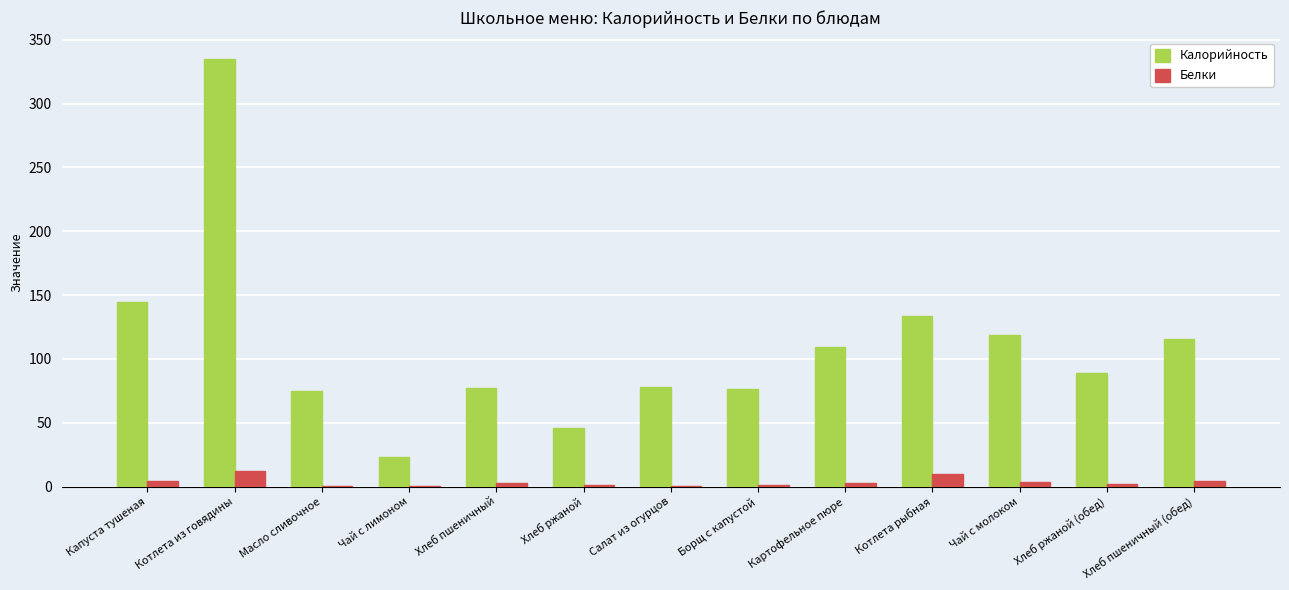

At which label does Белки first exceed 2?

Капуста тушеная